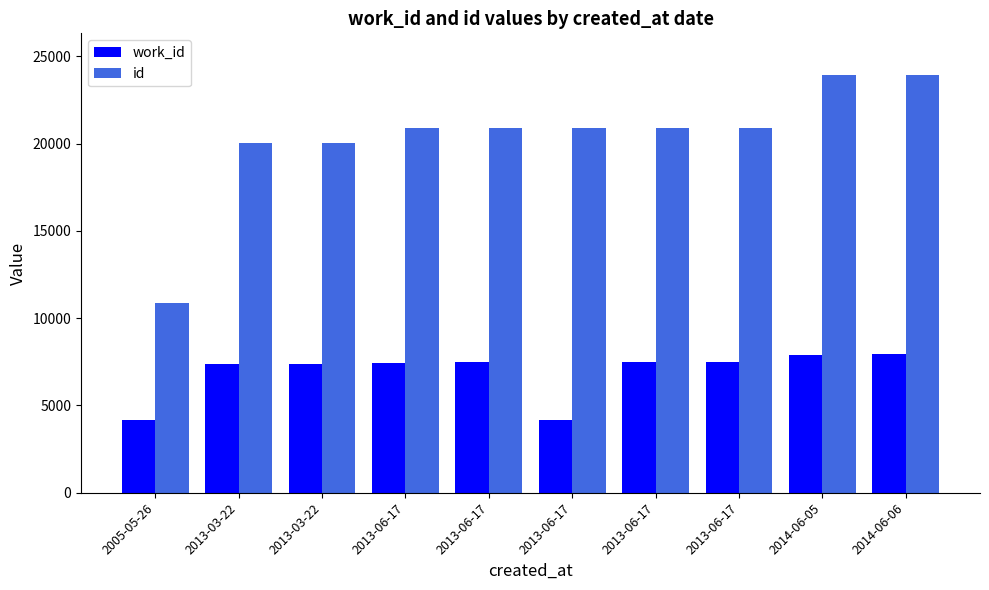

The value of id at 2014-06-05 is 41572. True or false?

False